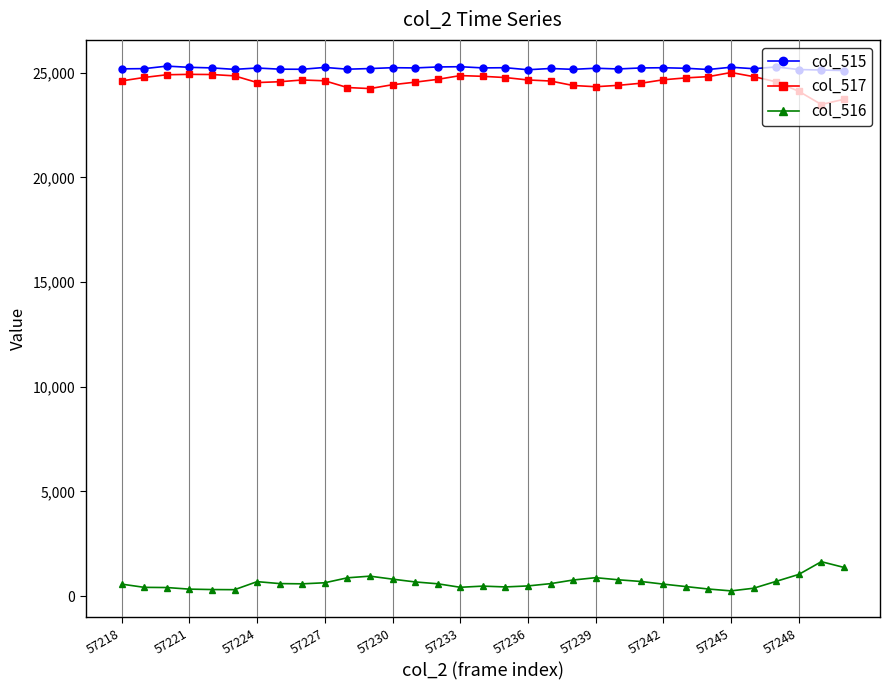

At how many categories does at least one series exceed 4021?

33